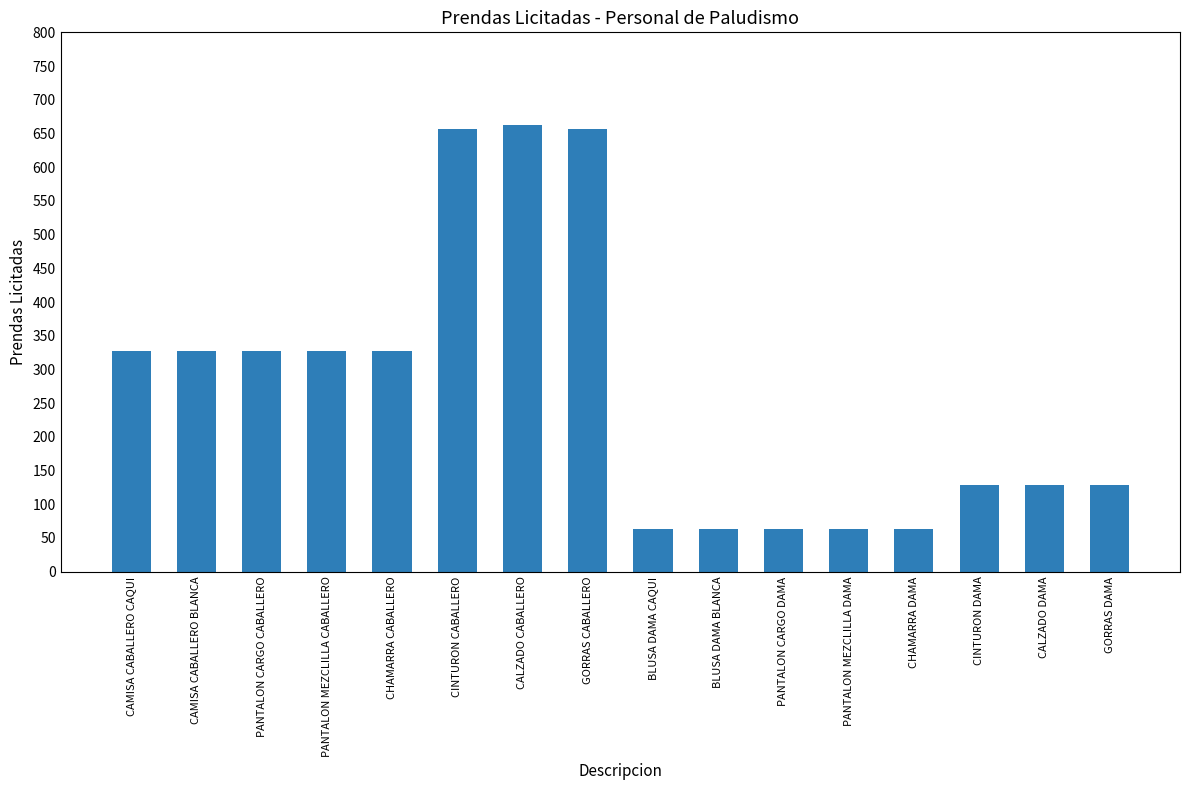

What is the label of the 1st bar from the right?

GORRAS DAMA